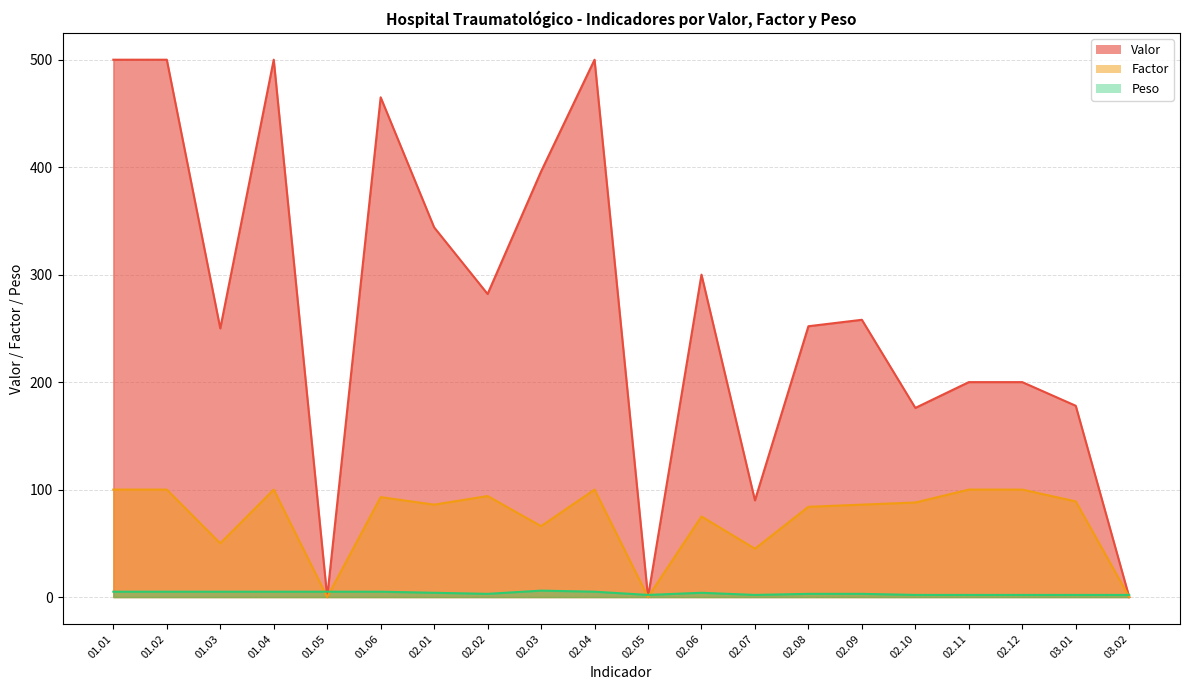

Rank the categories by Factor value from highest to lowest.

01.01, 01.02, 01.04, 02.04, 02.11, 02.12, 02.02, 01.06, 03.01, 02.10, 02.01, 02.09, 02.08, 02.06, 02.03, 01.03, 02.07, 01.05, 02.05, 03.02